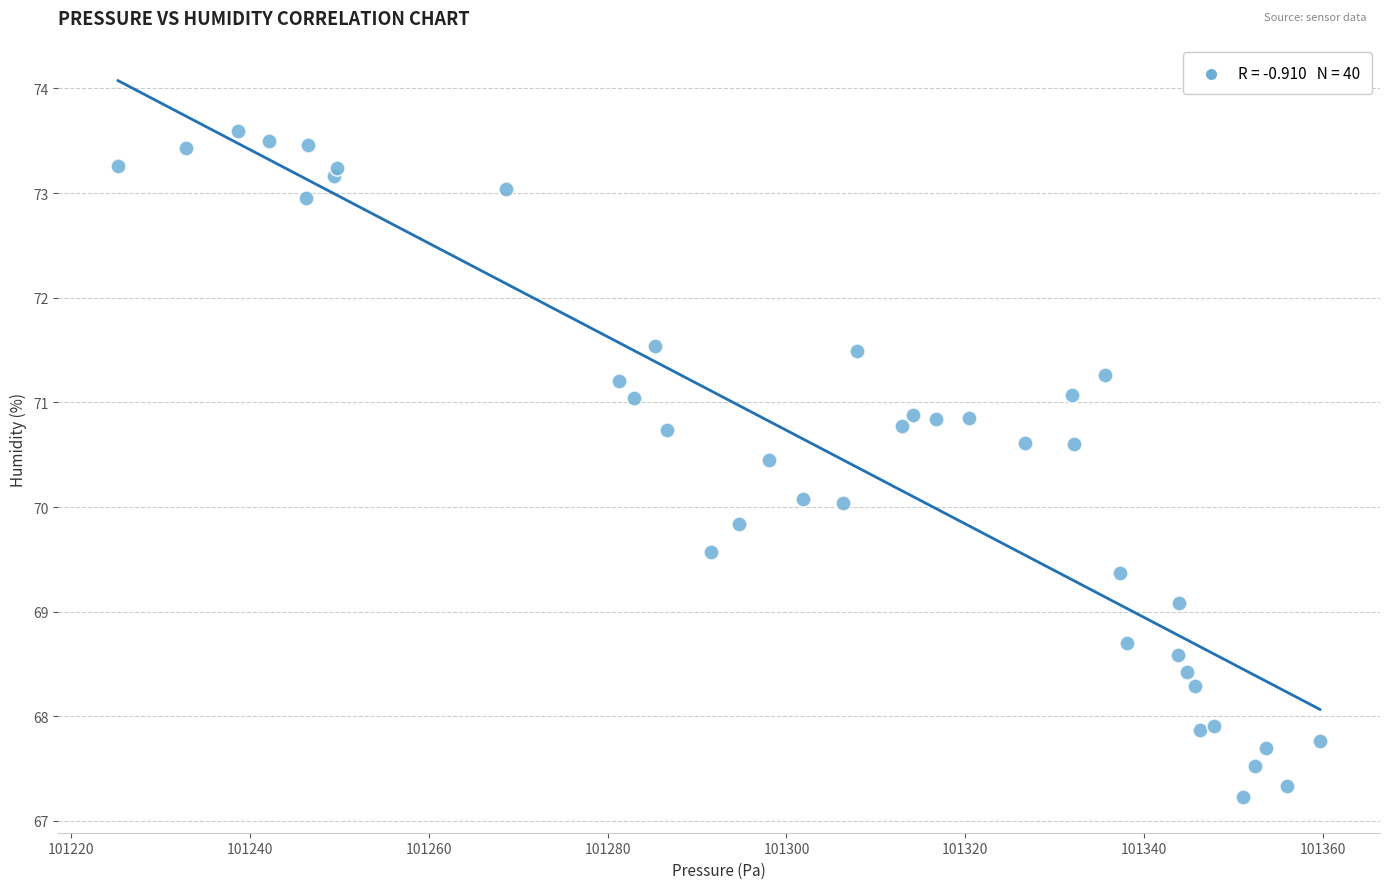

What is the range of Y values (max minus min)?

6.4